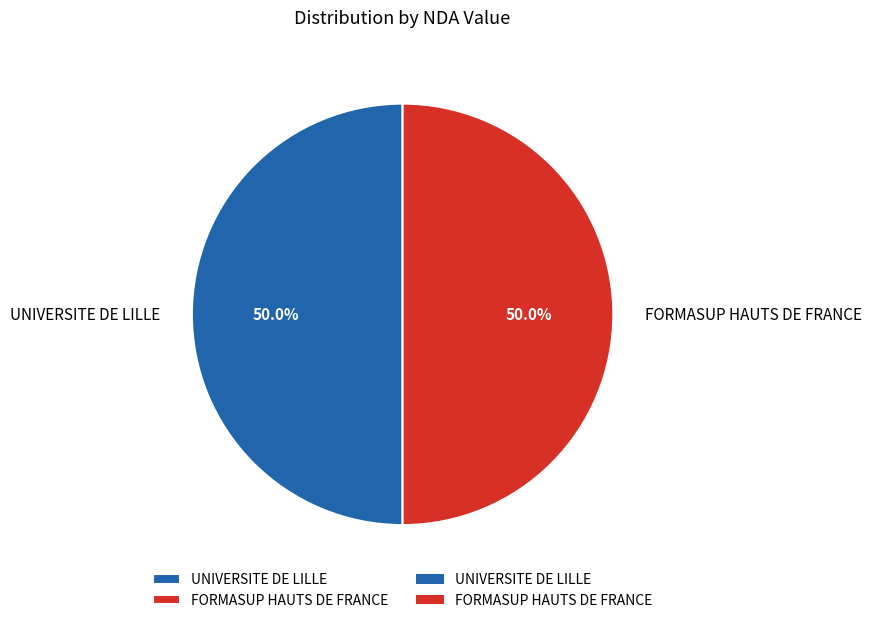

How many segments does this pie chart have?

2